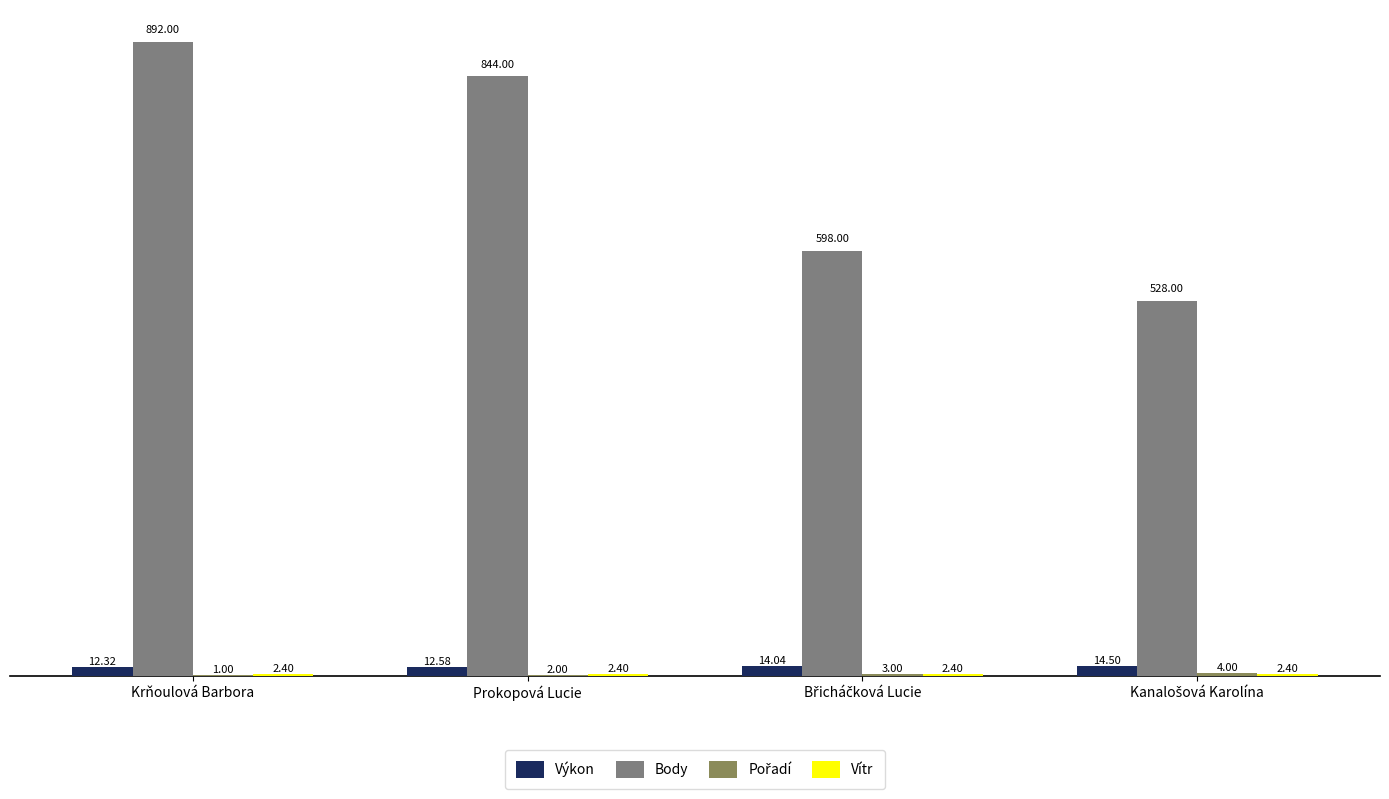

Count the number of data series in this chart.

4